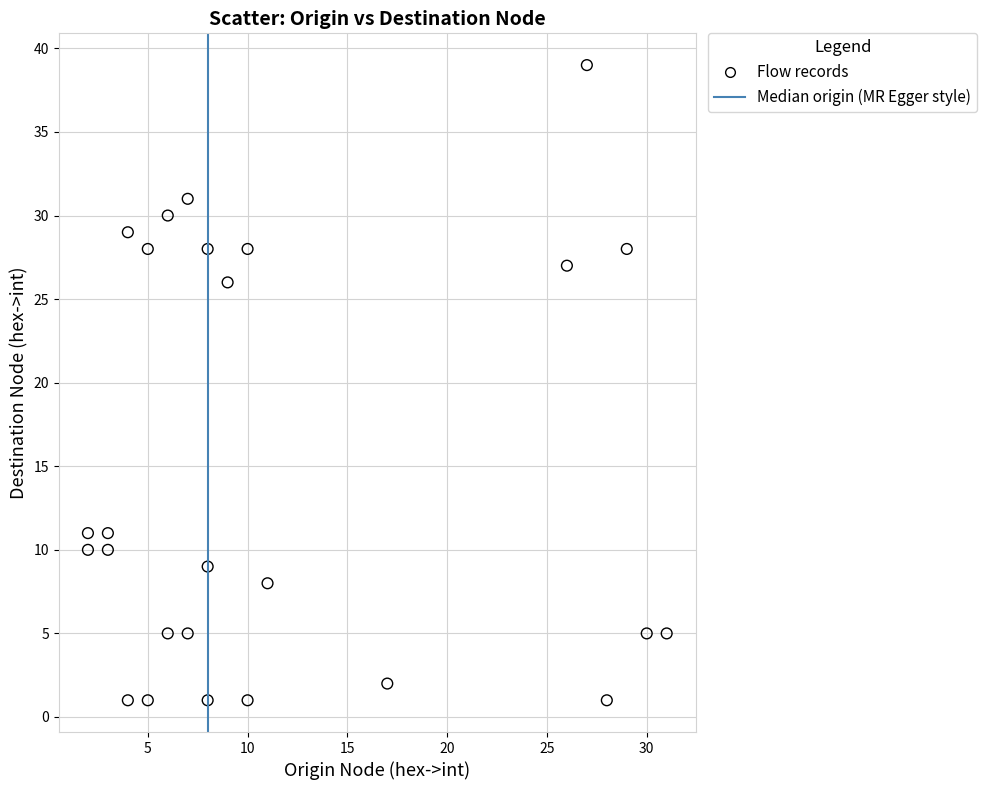

What is the range of X values (max minus min)?

29